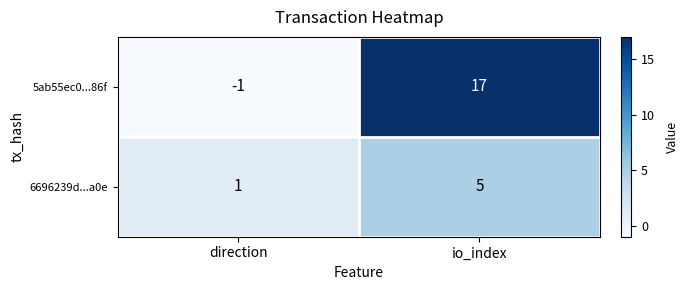

How many series are shown in this chart?

2